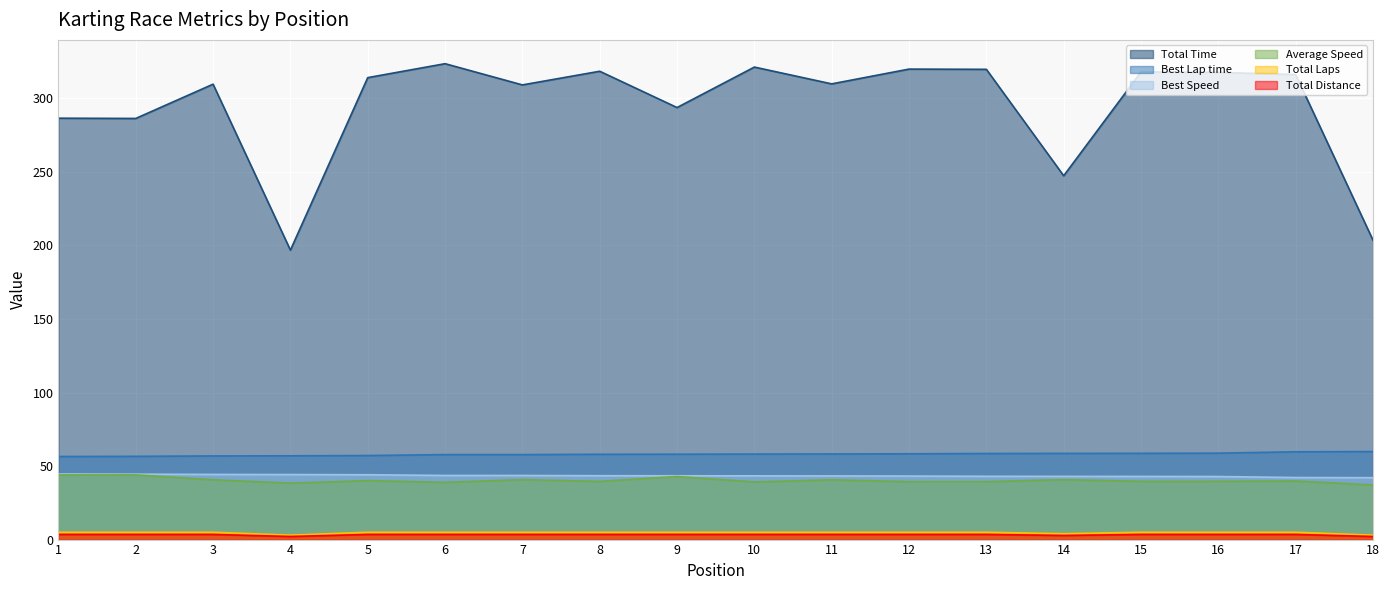

True or false: Average Speed and Best Lap time cross at least once.

False